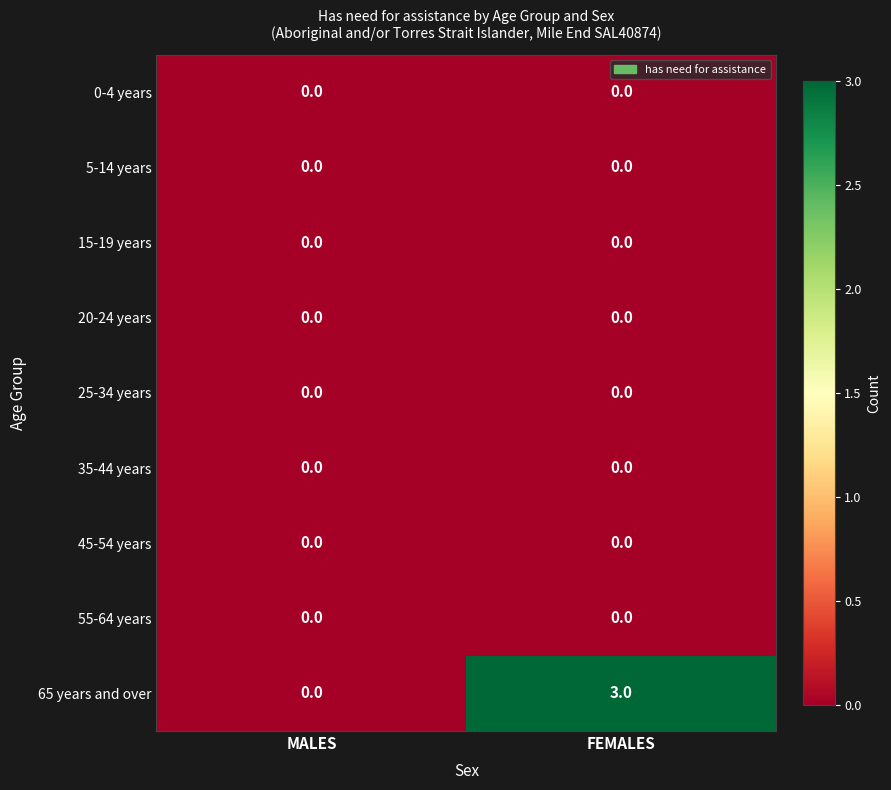

At how many categories does at least one series exceed 2?

1